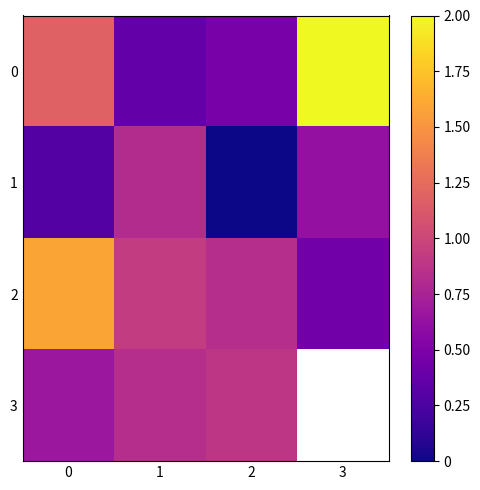

List the labels in order of 0 value, smallest first.

1, 2, 0, 3